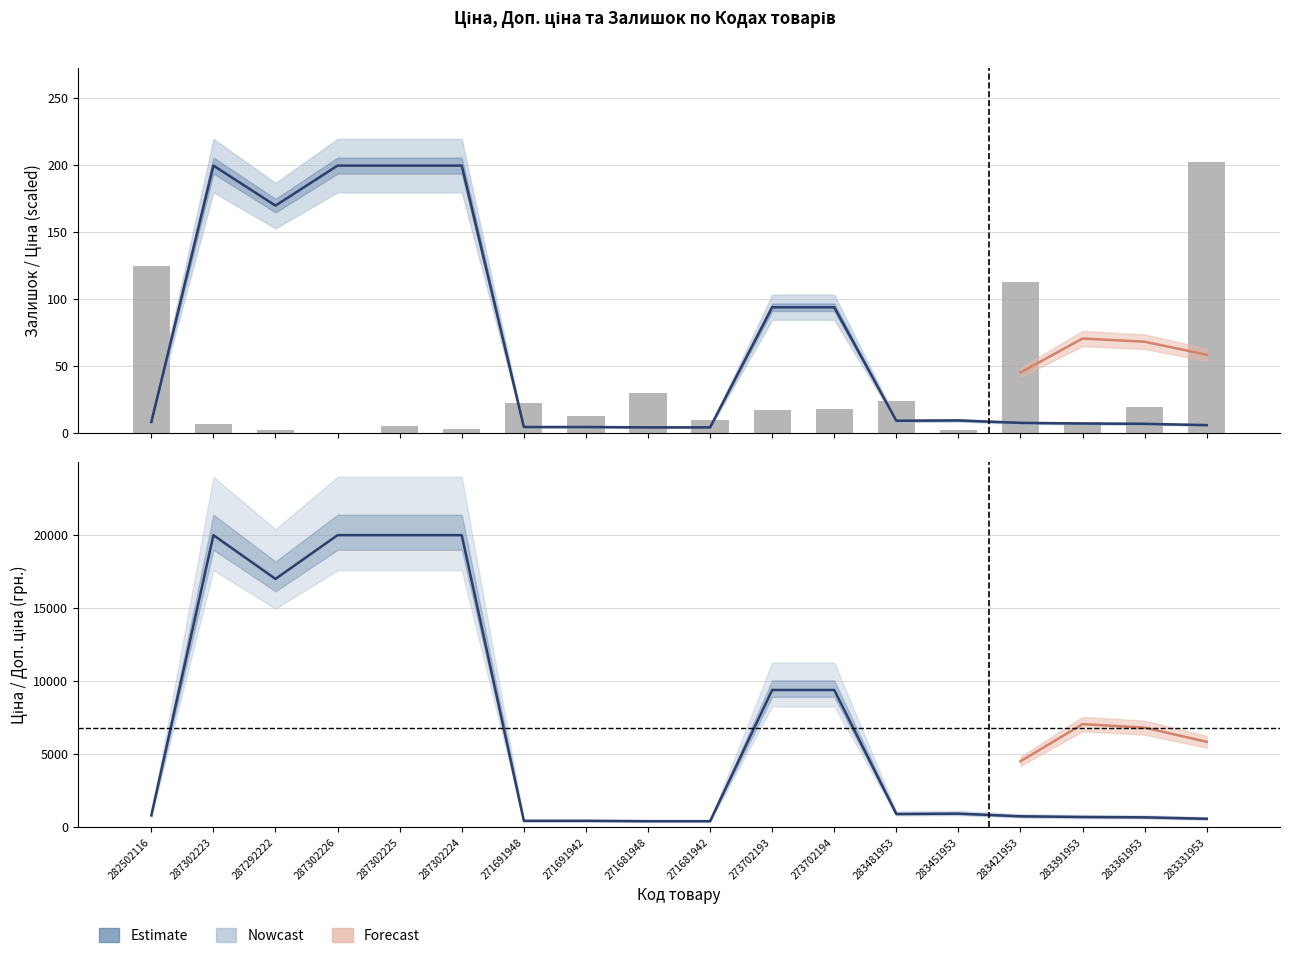

Reading left to right, what are all the values shown in this chart?

Ціна: 8.2	199.6	169.8	199.6	199.6	199.6	4.4	4.4	4.2	4.2	93.8	93.8	9.1	9.3	7.5	7.1	6.8	5.8
Залишок: 125.0	7.0	2.0	0.0	5.0	3.0	22.0	13.0	30.0	10.0	17.0	18.0	24.0	2.0	113.0	8.0	19.0	202.0